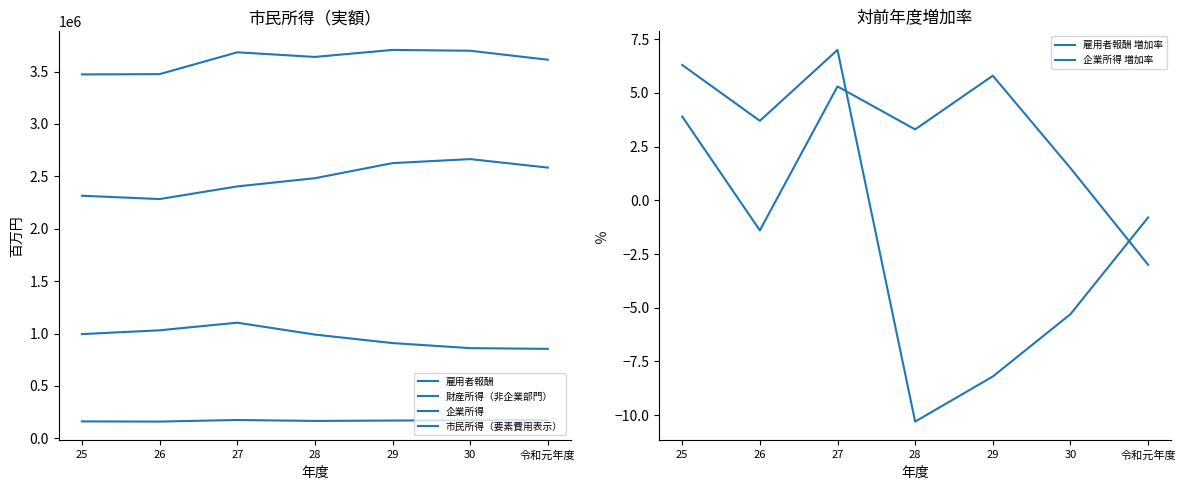

Which category has the lowest value across all series?

28